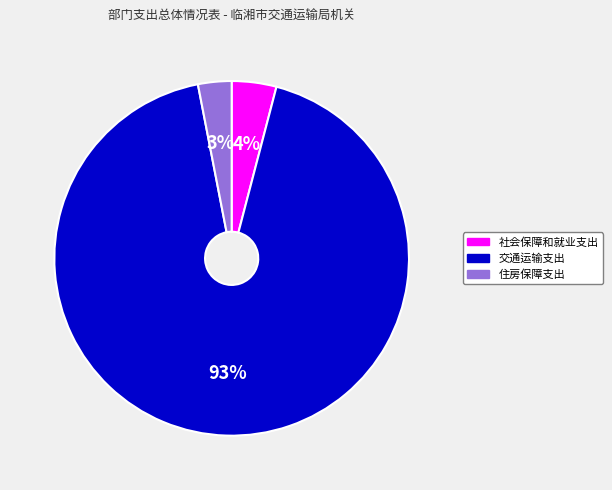

How many slices are in this pie chart?

3